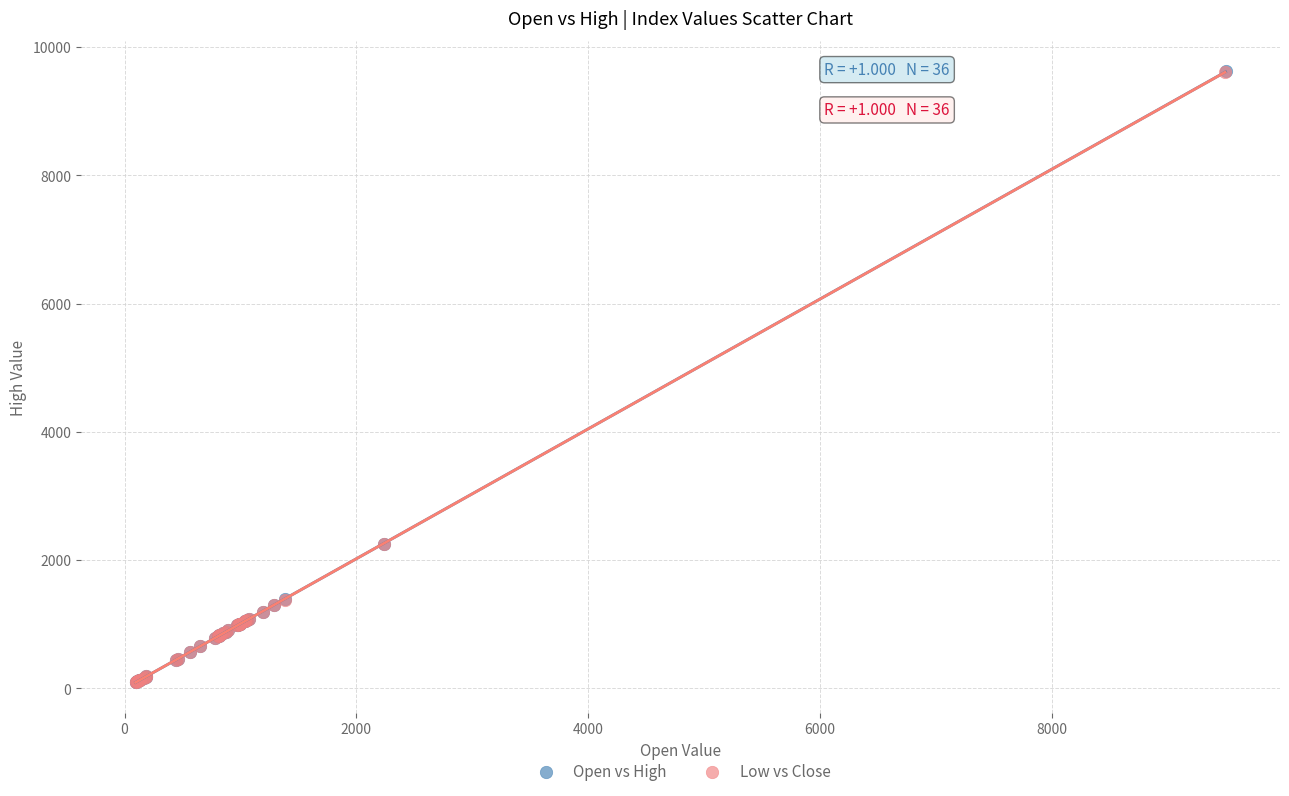

Which series has the largest Y range (max minus min)?

Open vs High